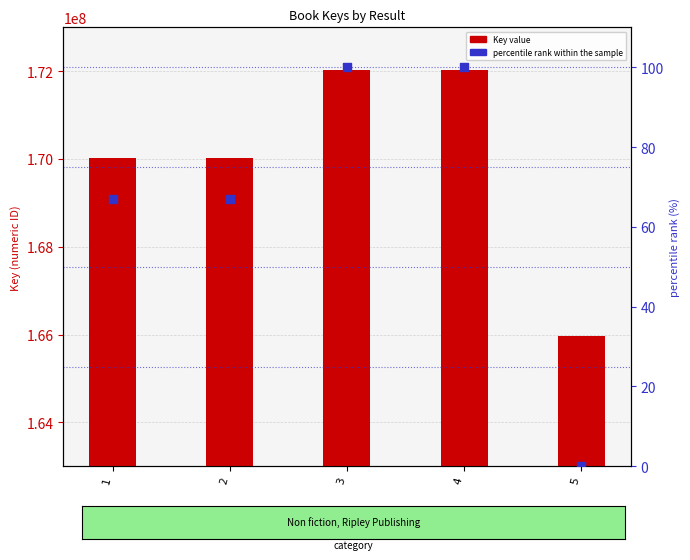

At which category is the sum across all series the highest?

4